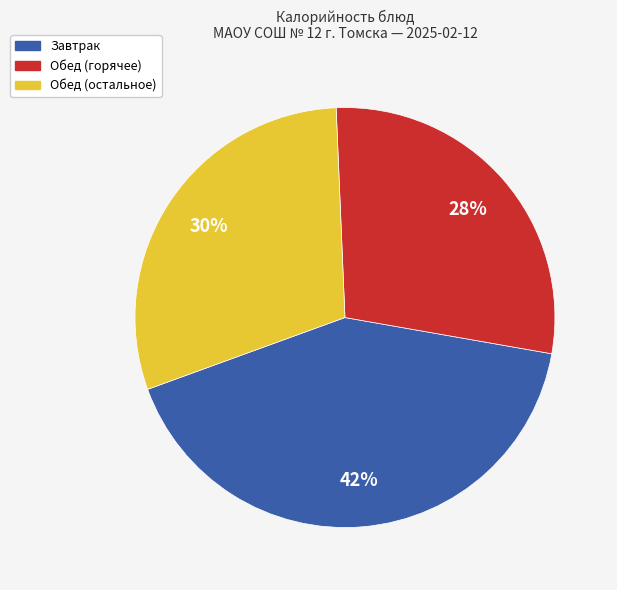

Combined, do Завтрак and Обед (остальное) account for over 50%?

Yes